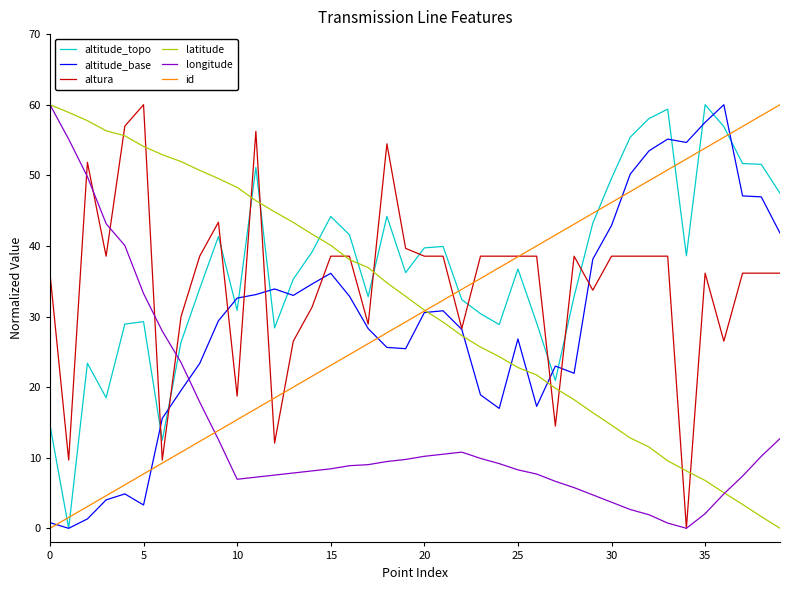

What is the highest value of the altitude_base series?

60.0